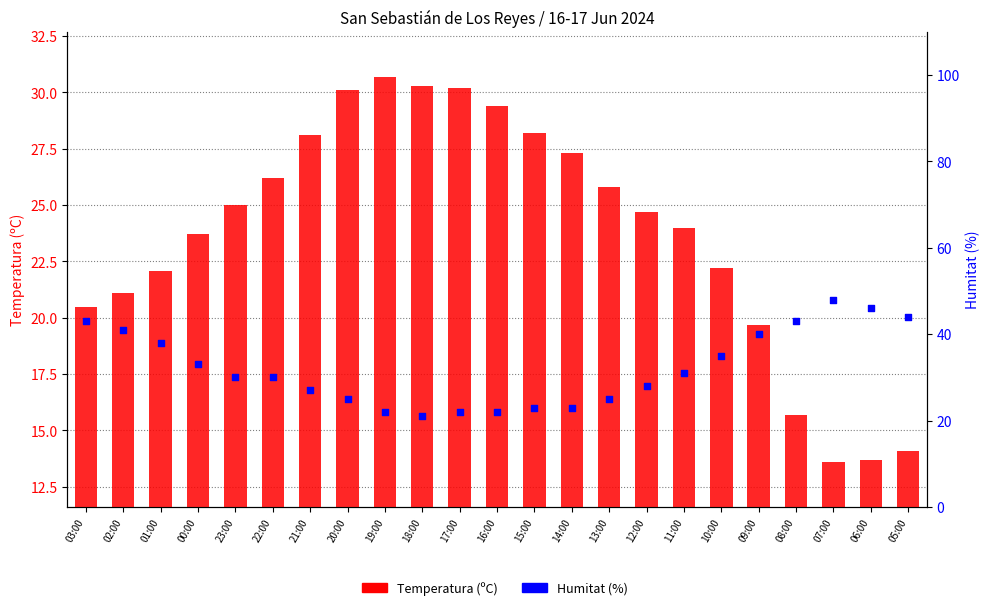

Which series has the largest Y range (max minus min)?

Humitat (%)